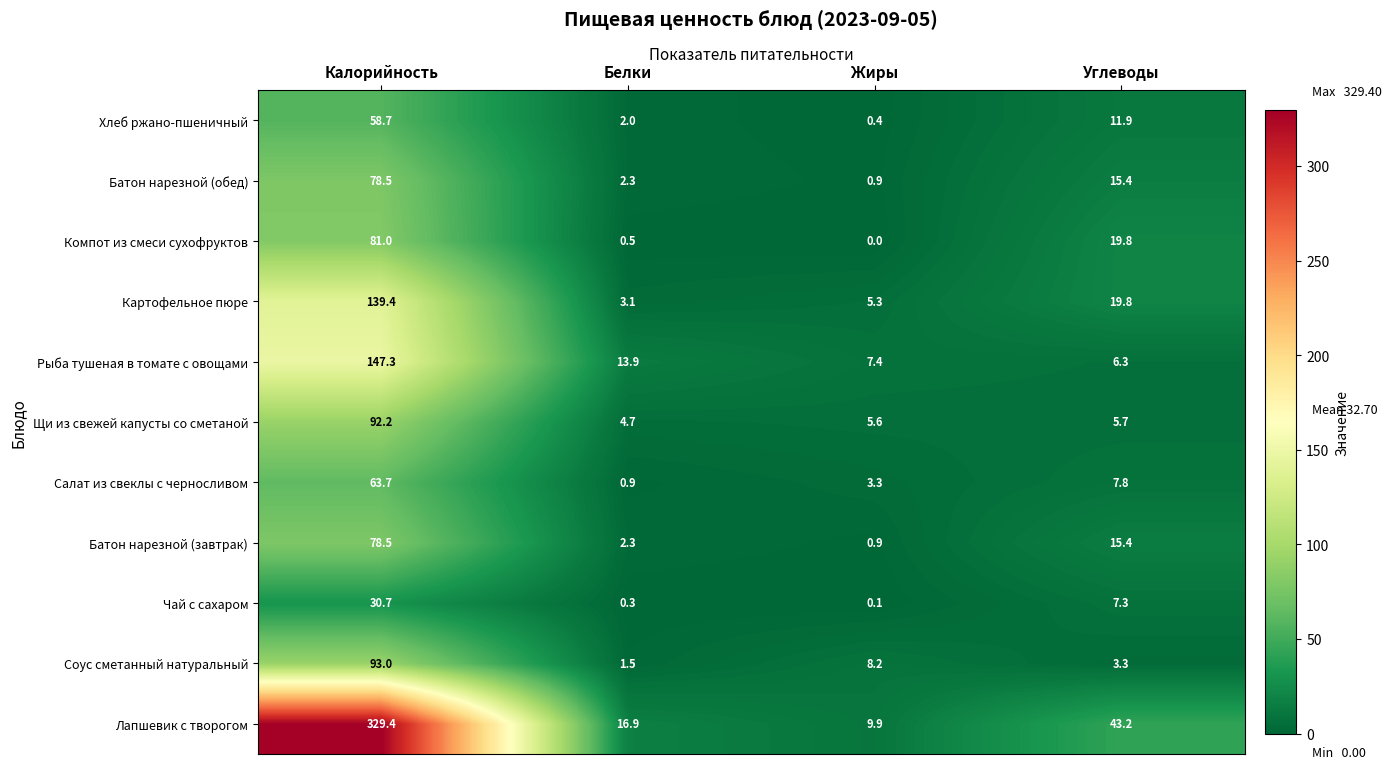

How many values in the Хлеб ржано-пшеничный series exceed 11?

2